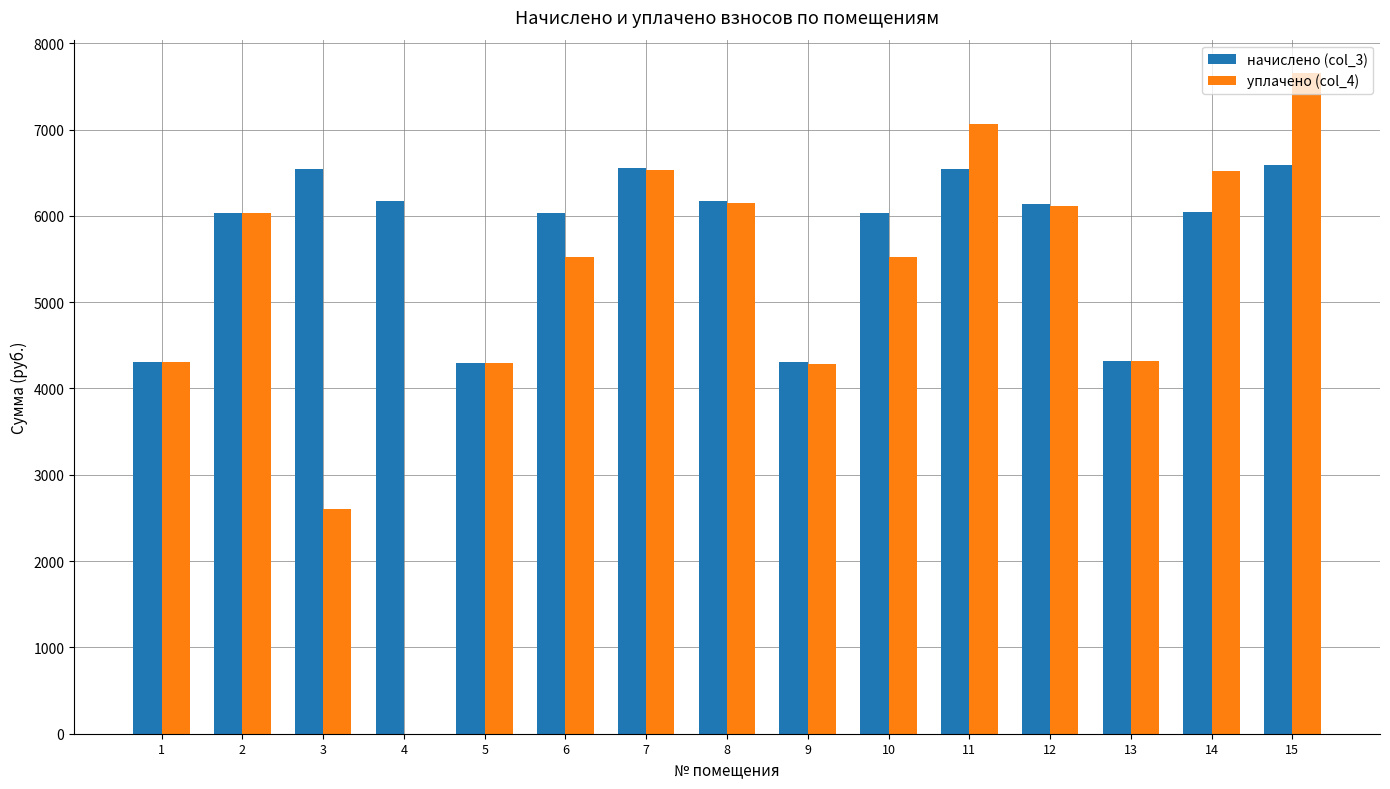

Is the value of начислено (col_3) at 6 greater than the value of уплачено (col_4) at 3?

Yes